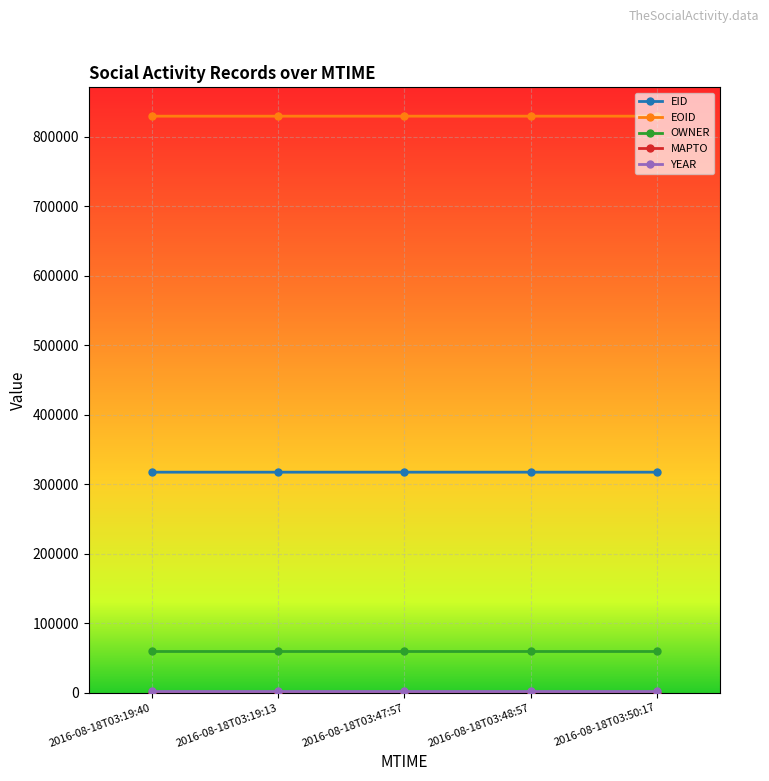

True or false: EID and OWNER intersect in this chart.

False